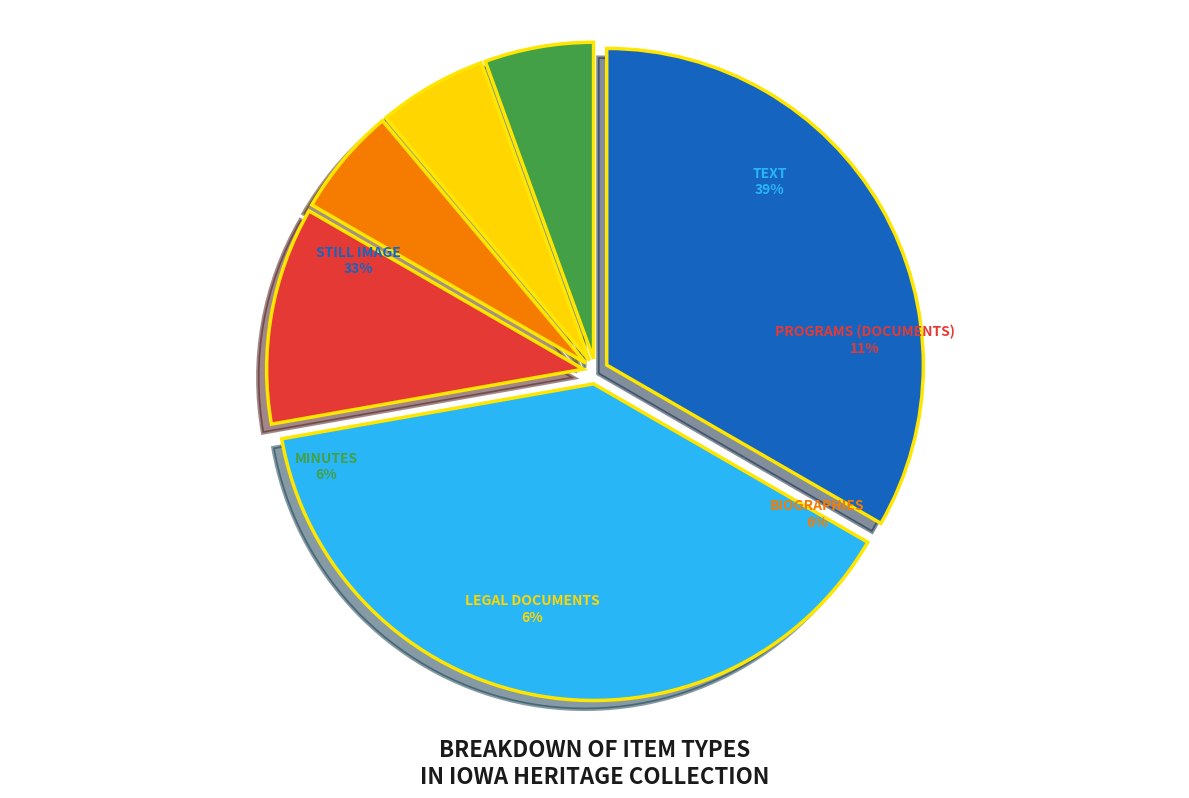

The Still image slice represents 47% of the pie. True or false?

False